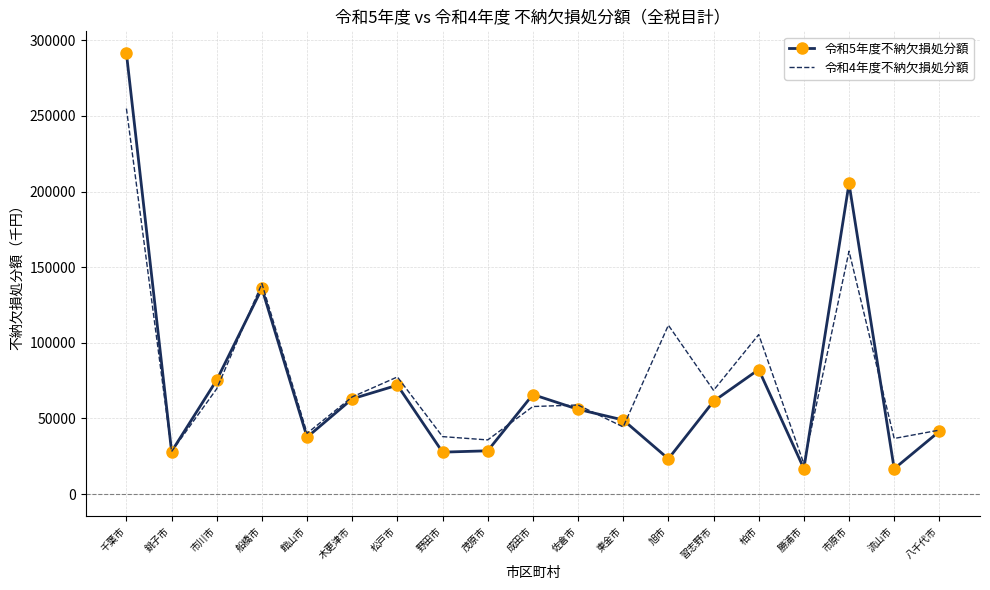

Rank the series by their average value, from highest to lowest.

令和4年度不納欠損処分額, 令和5年度不納欠損処分額